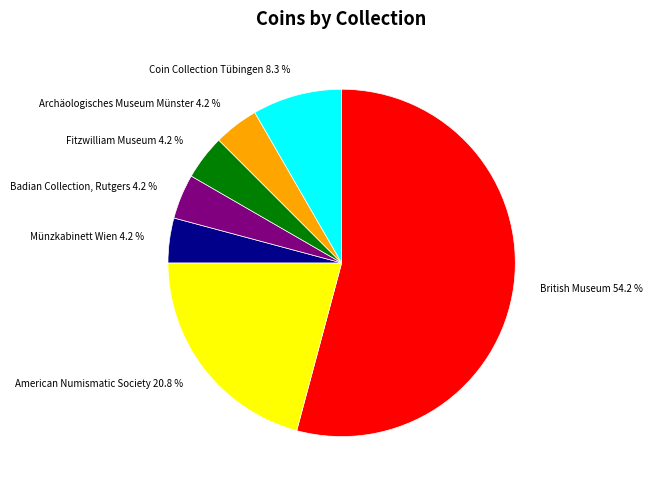

To the nearest percent, what is the difference between the largest and smallest slice percentages?

50%